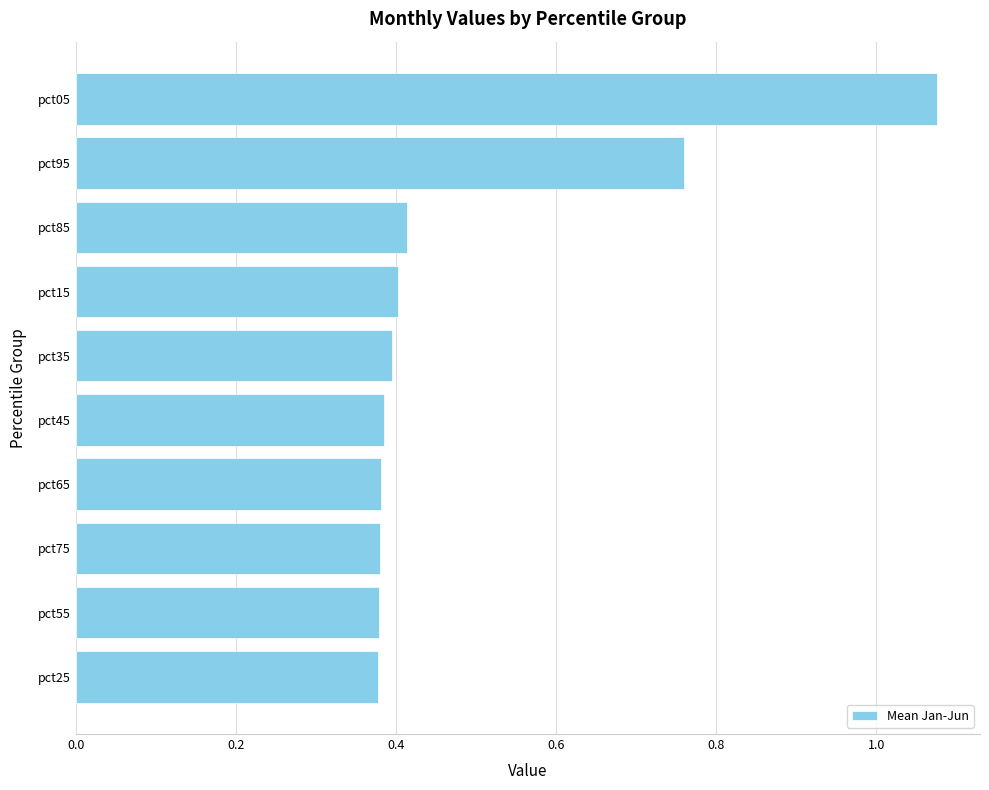

Between pct45 and pct85, which is larger?

pct85